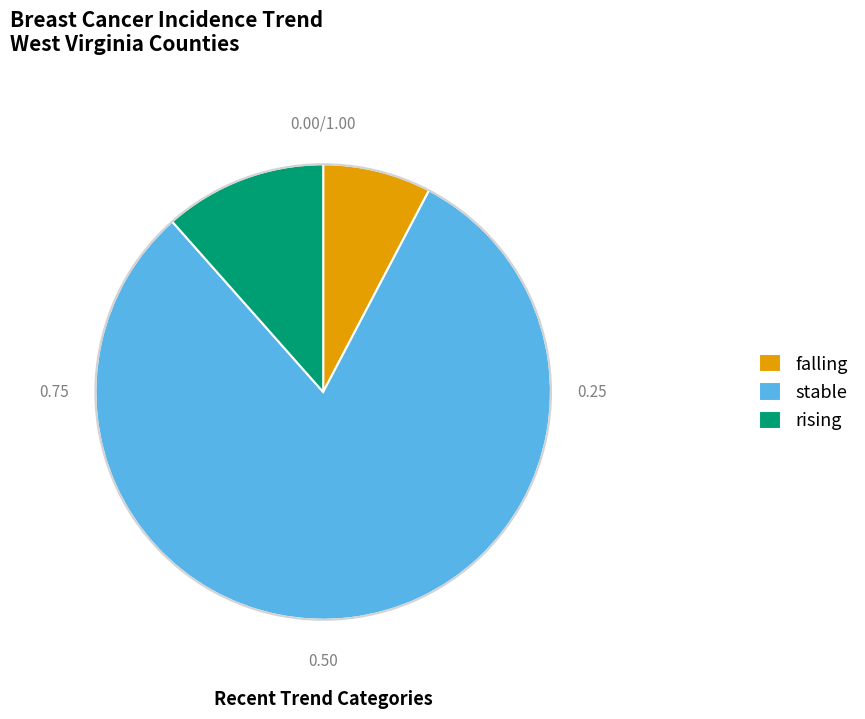

Which category accounts for the majority?

stable